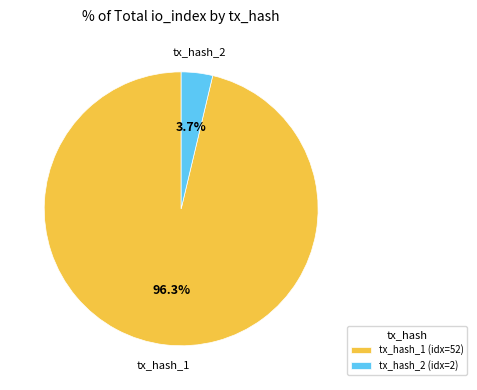

To the nearest percent, what percentage of the pie is tx_hash_2?

4%